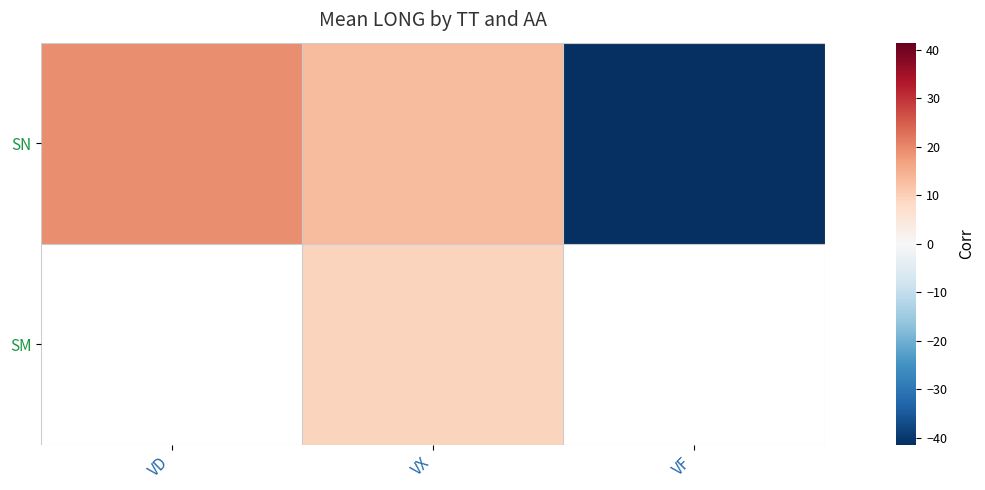

Is it true that SN equals 4.5 at VD?

False